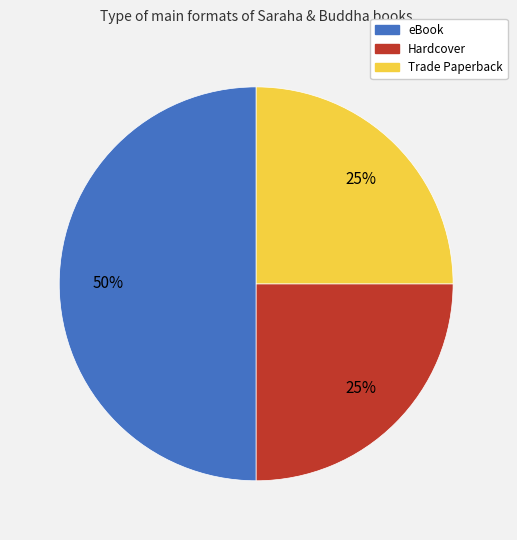

To the nearest percent, what is the difference between the largest and smallest slice percentages?

25%